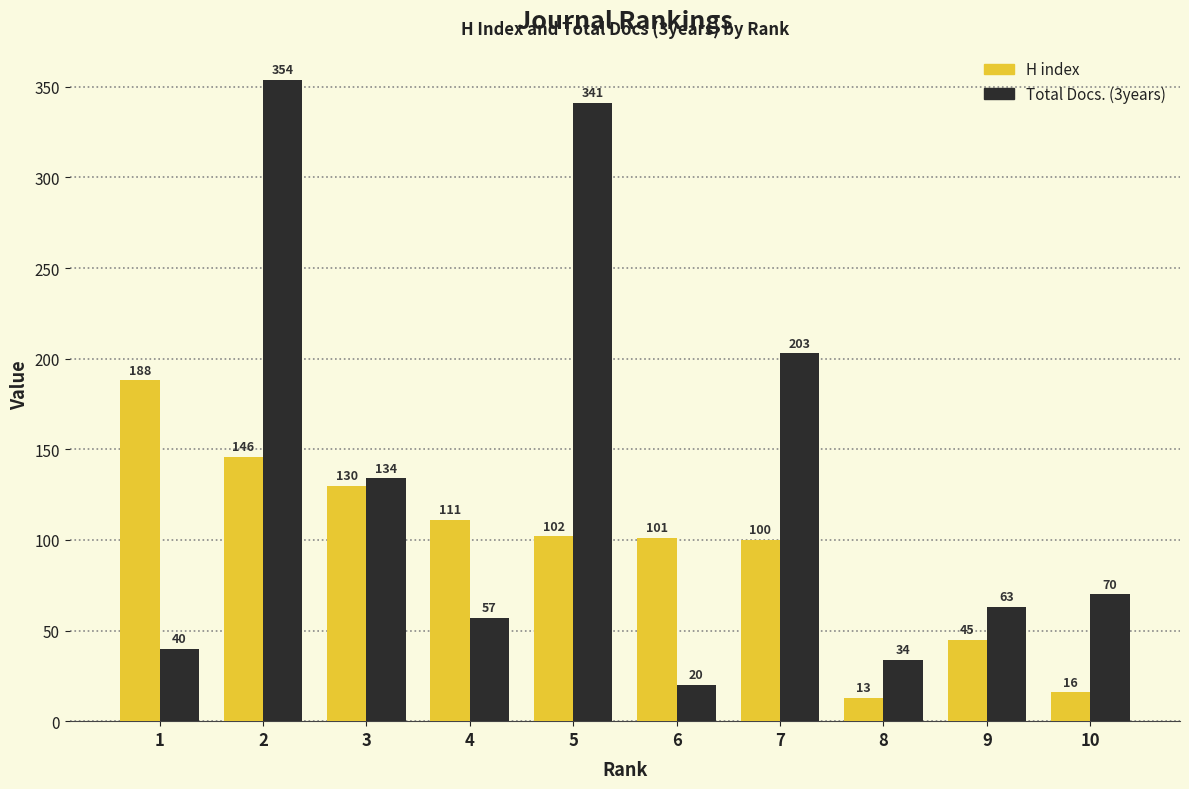

What are all the series names shown in the legend?

H index, Total Docs. (3years)